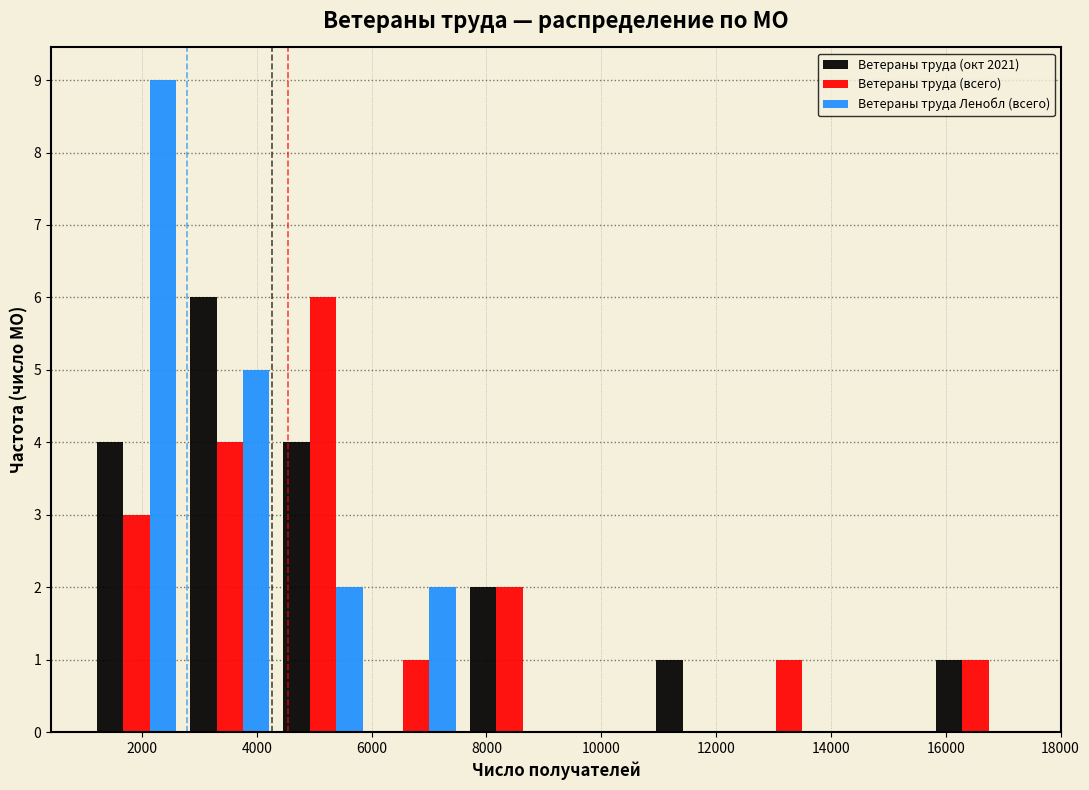

Reading left to right, list every range on the x-axis with the height of the bar of each series over it. Neither the bar edges nor the heights are printed on the chart, so give them approximately, as read against the axes.

1000 to 2800: Ветераны труда (окт 2021)=4	Ветераны труда (всего)=3	Ветераны труда Ленобл (всего)=9
2800 to 4400: Ветераны труда (окт 2021)=6	Ветераны труда (всего)=4	Ветераны труда Ленобл (всего)=5
4400 to 6000: Ветераны труда (окт 2021)=4	Ветераны труда (всего)=6	Ветераны труда Ленобл (всего)=2
6000 to 7600: Ветераны труда (окт 2021)=0	Ветераны труда (всего)=1	Ветераны труда Ленобл (всего)=2
7600 to 9200: Ветераны труда (окт 2021)=2	Ветераны труда (всего)=2	Ветераны труда Ленобл (всего)=0
9200 to 10800: Ветераны труда (окт 2021)=0	Ветераны труда (всего)=0	Ветераны труда Ленобл (всего)=0
10800 to 12400: Ветераны труда (окт 2021)=1	Ветераны труда (всего)=0	Ветераны труда Ленобл (всего)=0
12400 to 14000: Ветераны труда (окт 2021)=0	Ветераны труда (всего)=1	Ветераны труда Ленобл (всего)=0
14000 to 15800: Ветераны труда (окт 2021)=0	Ветераны труда (всего)=0	Ветераны труда Ленобл (всего)=0
15800 to 17400: Ветераны труда (окт 2021)=1	Ветераны труда (всего)=1	Ветераны труда Ленобл (всего)=0